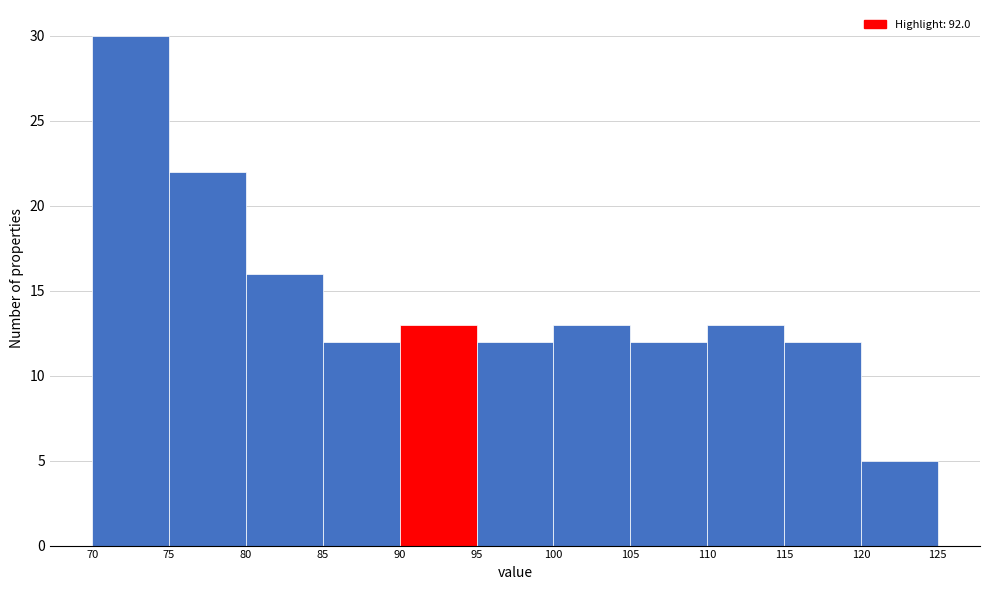

Which range on the x-axis has the tallest bar?

70 to 75